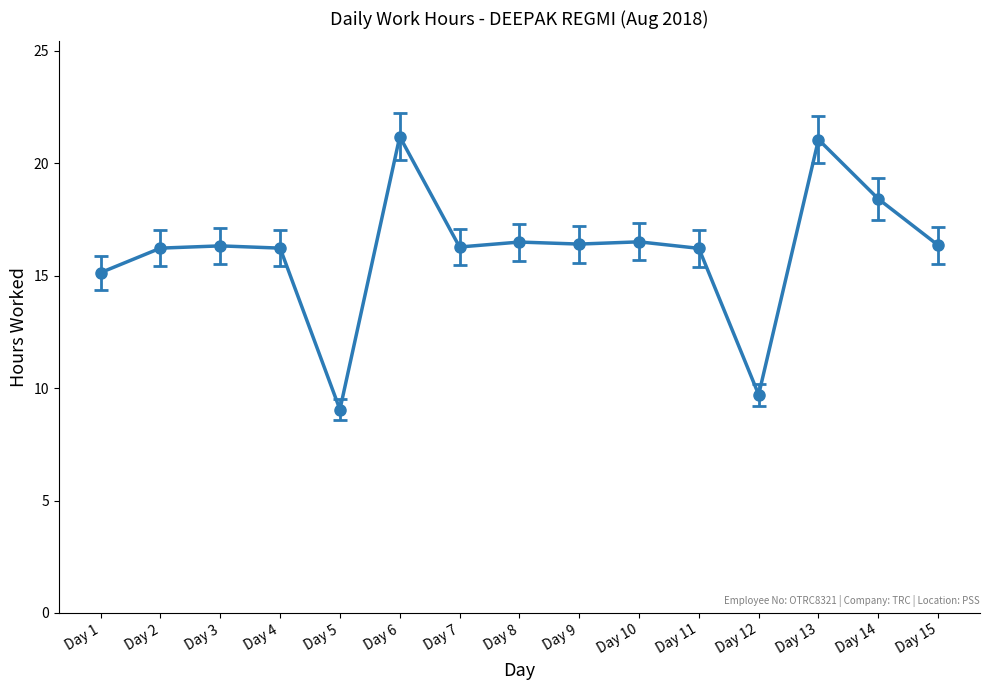

What is the difference between the maximum and minimum values?

12.1